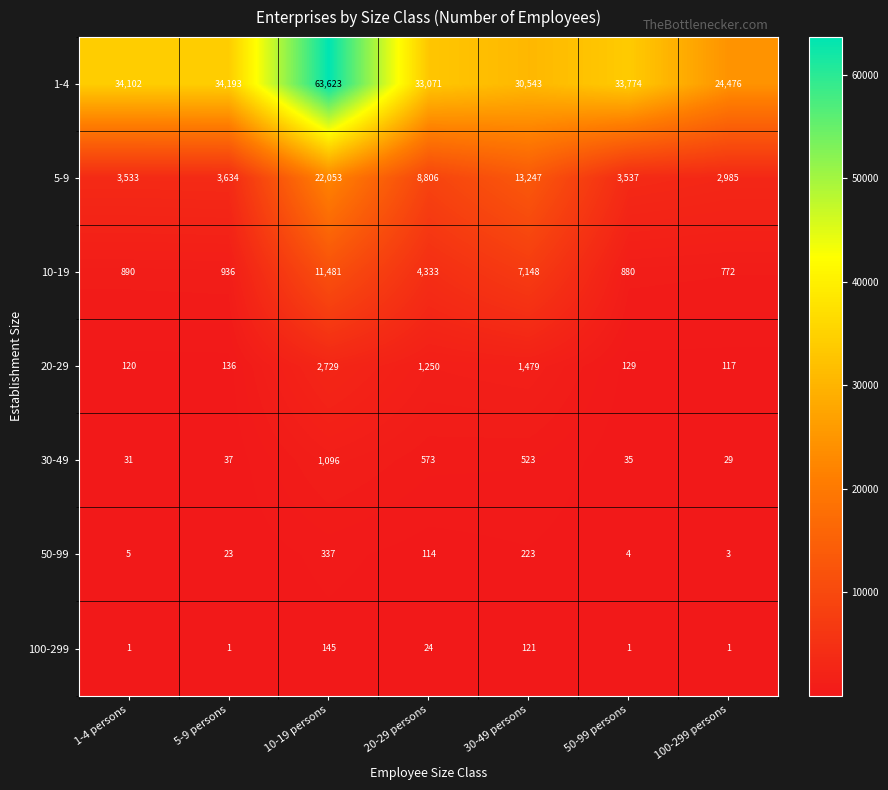

What is the sum of all 1-4 values?

253782